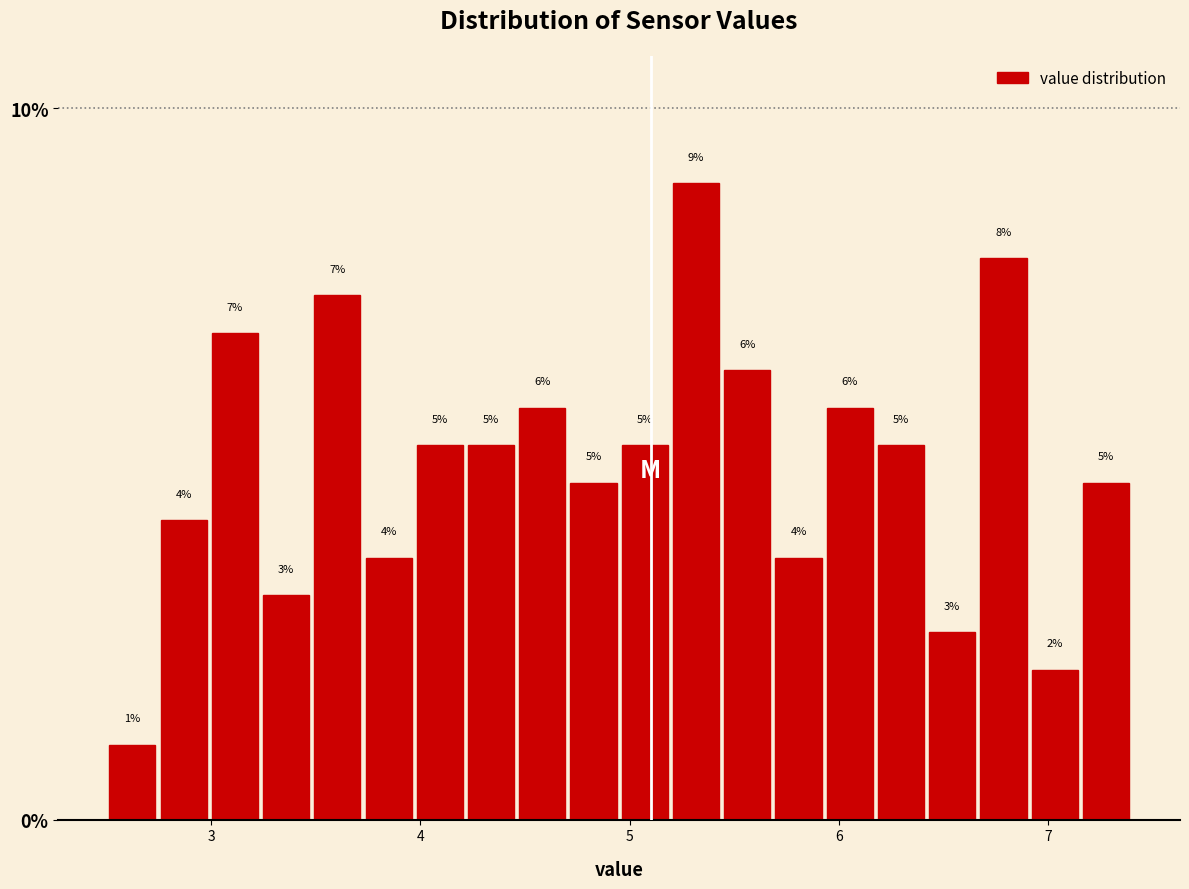

Read against the x-axis, roughly where is the centre of the tallest bar?

5.3